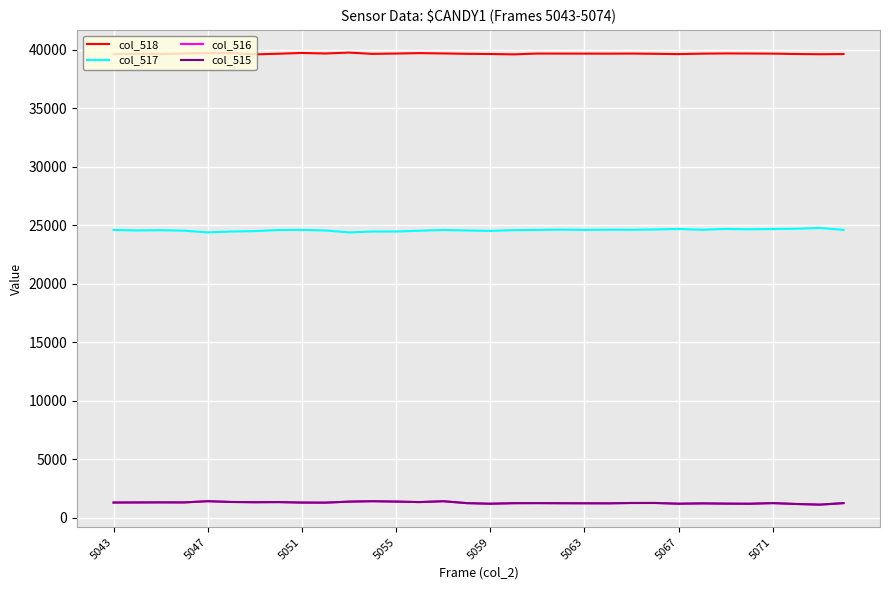

What is the greatest value displayed?

39773